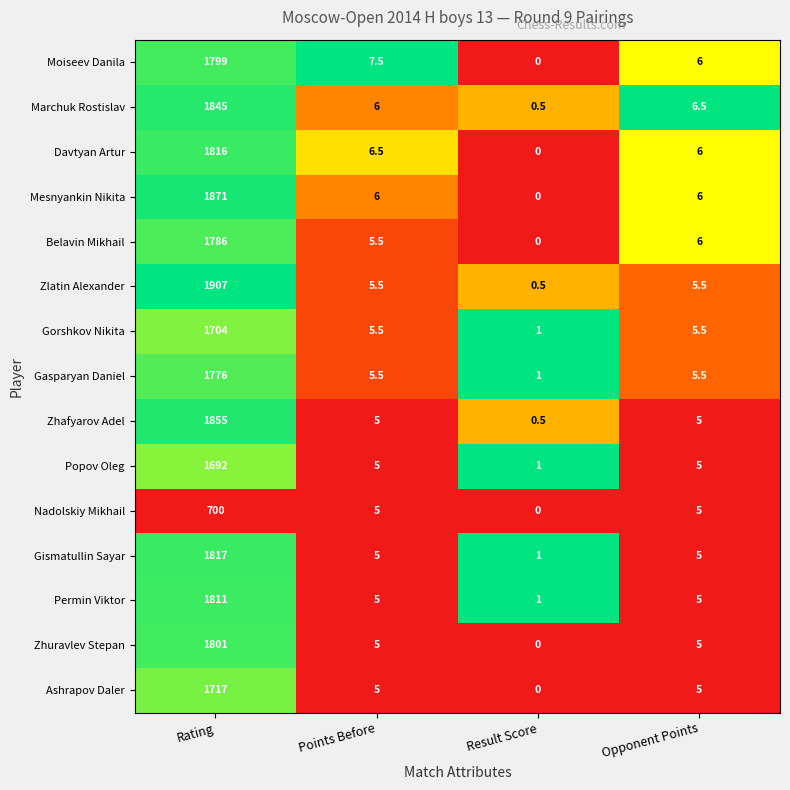

The value of Ashrapov Daler at Opponent Points is 5.0. True or false?

True